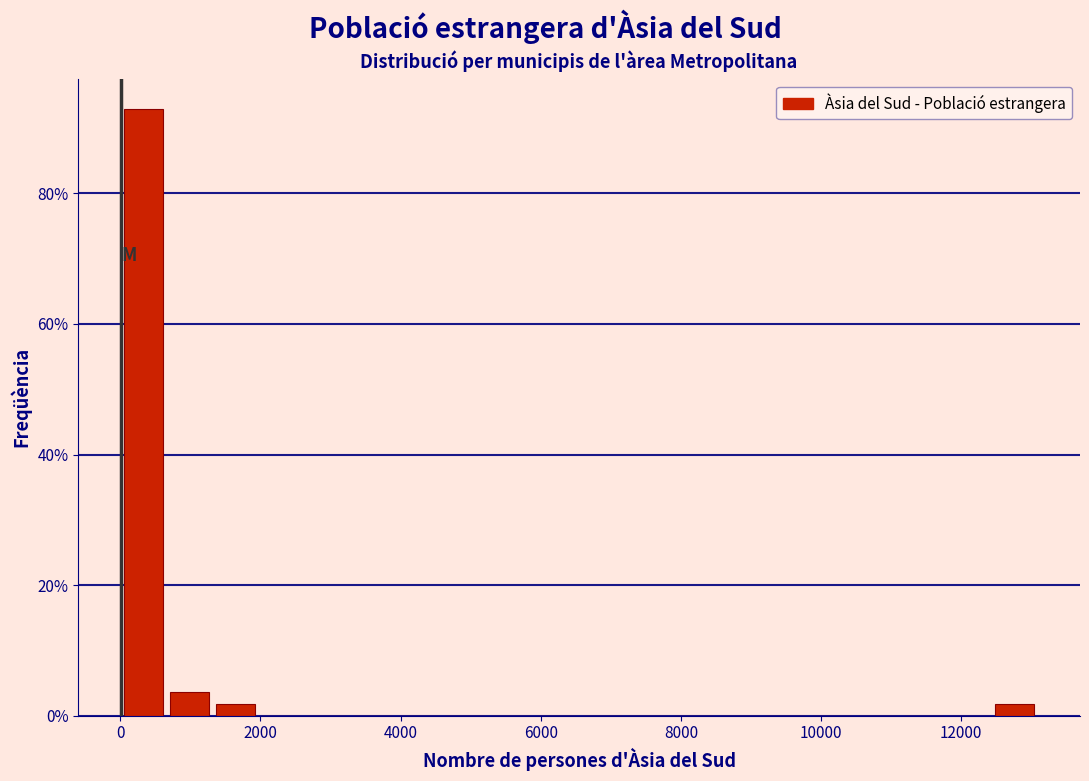

Around what value on the x-axis is the tallest bar? Give the approximate position of its centre, as read against the axis.

400